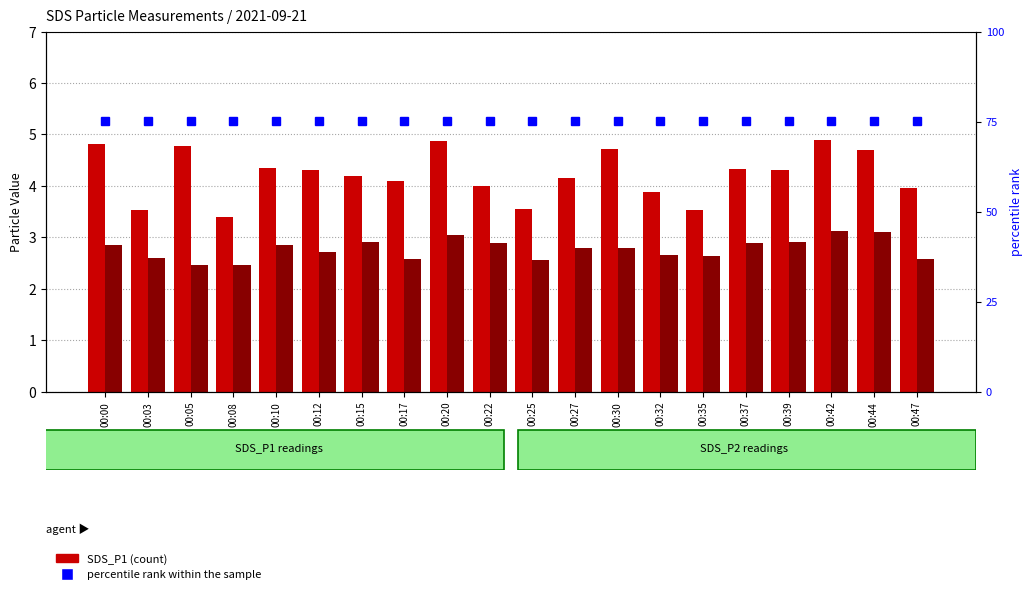

What is the difference between the second highest and second lowest values in the SDS_P2 series?

0.6